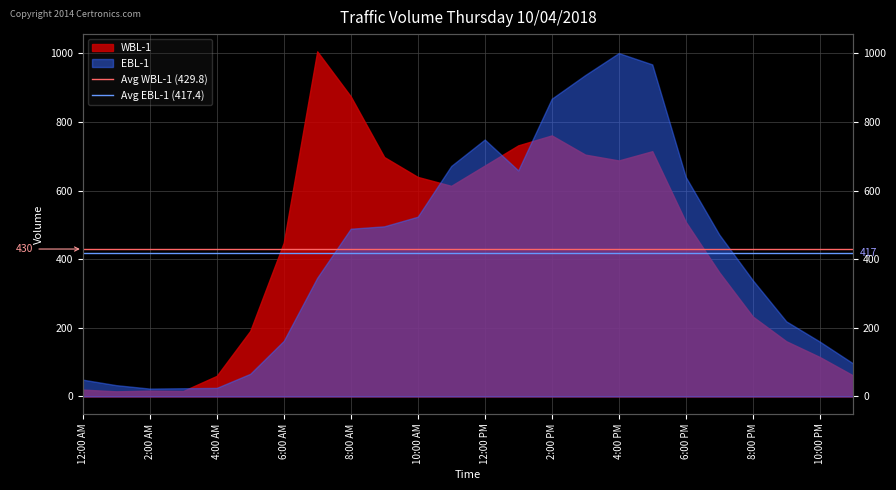

Which has a higher value, 12:00 AM or 2:00 AM?

12:00 AM